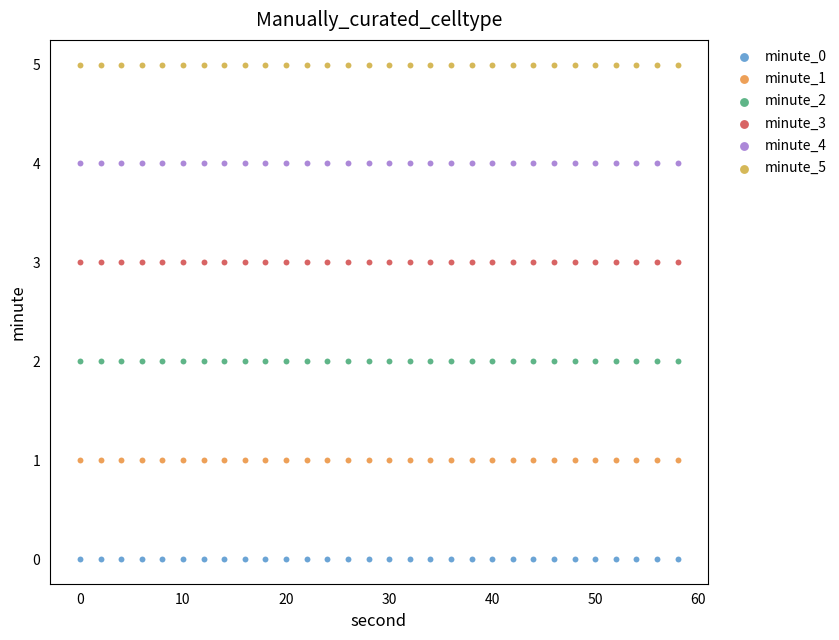

Which series contains the lowest Y value?

minute_0